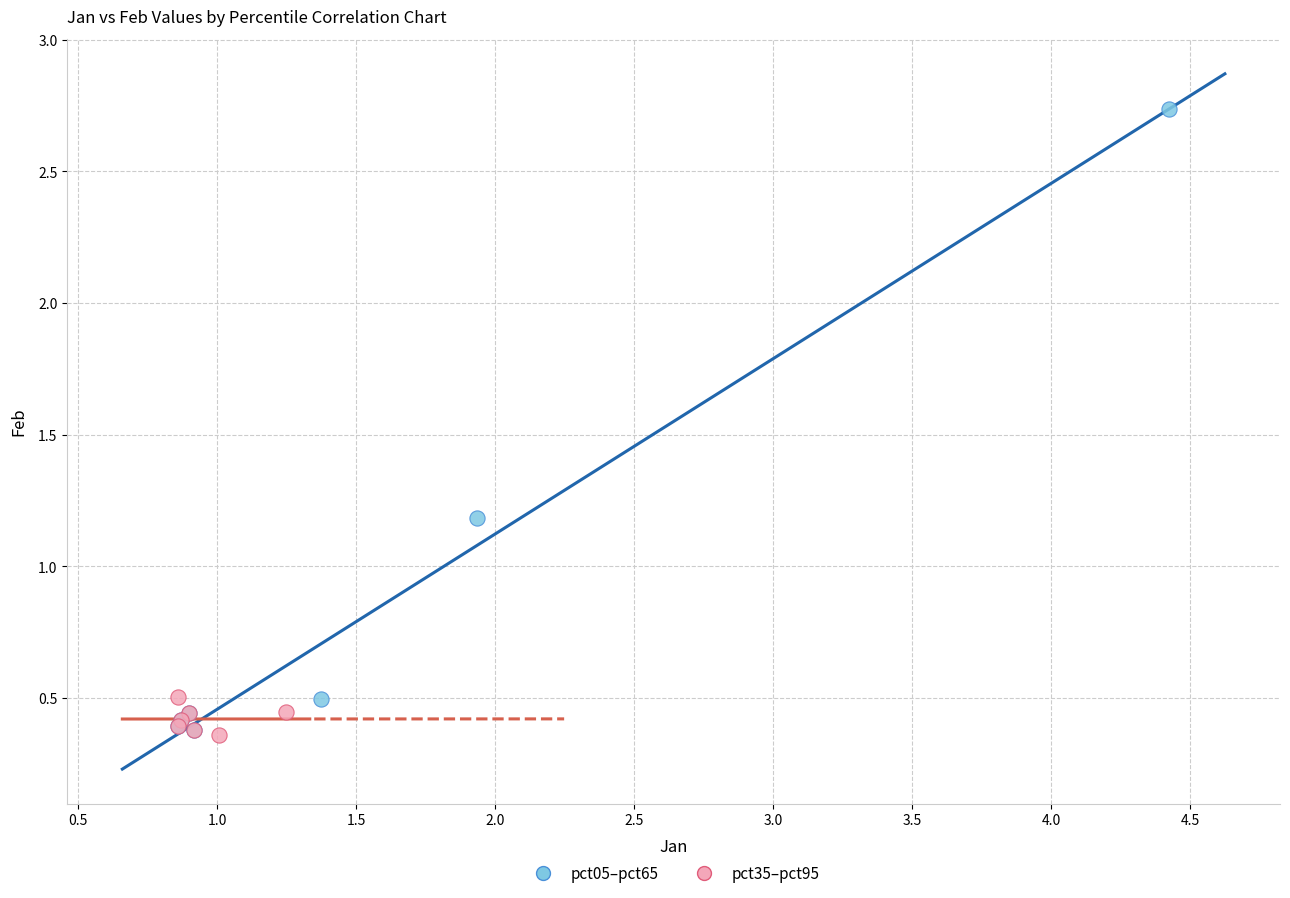

Which series contains the highest Y value?

pct05–pct65